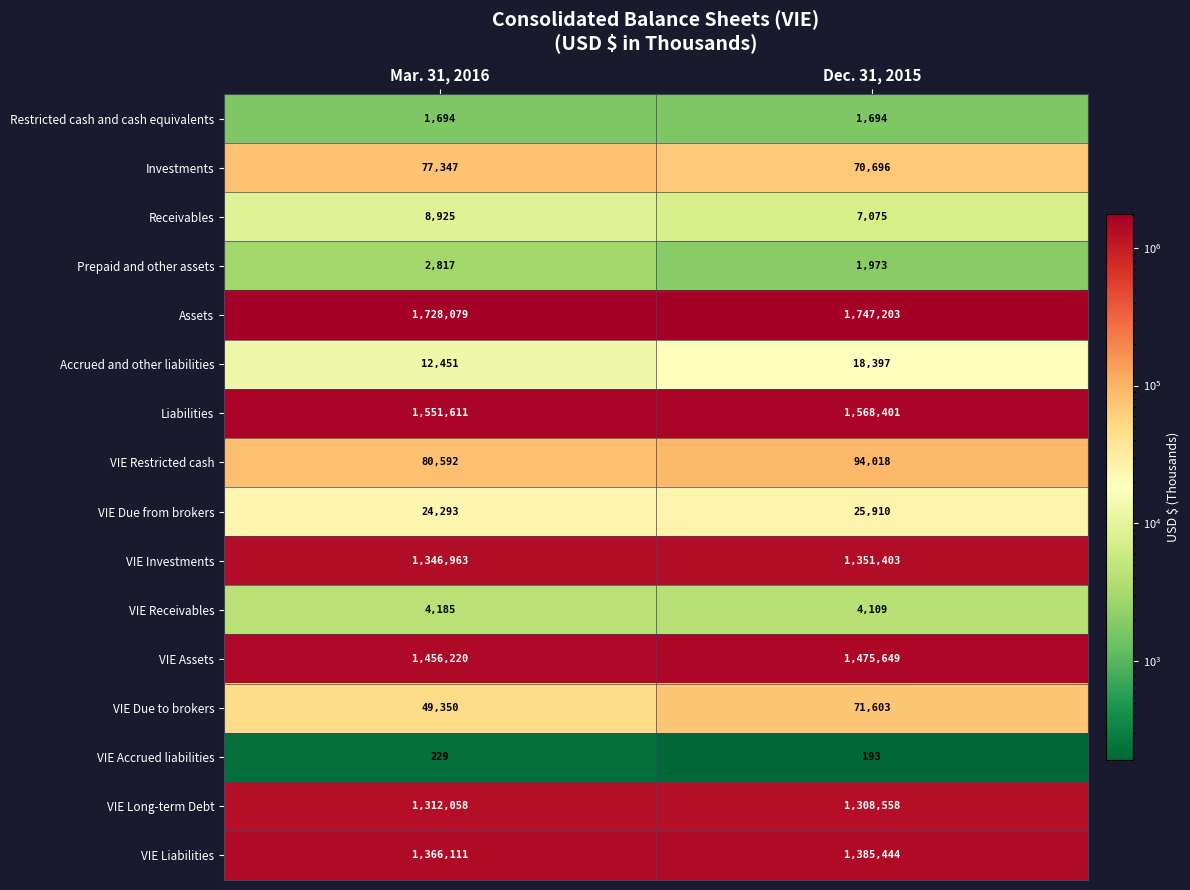

Is it true that Receivables equals 15345 at Mar. 31, 2016?

False